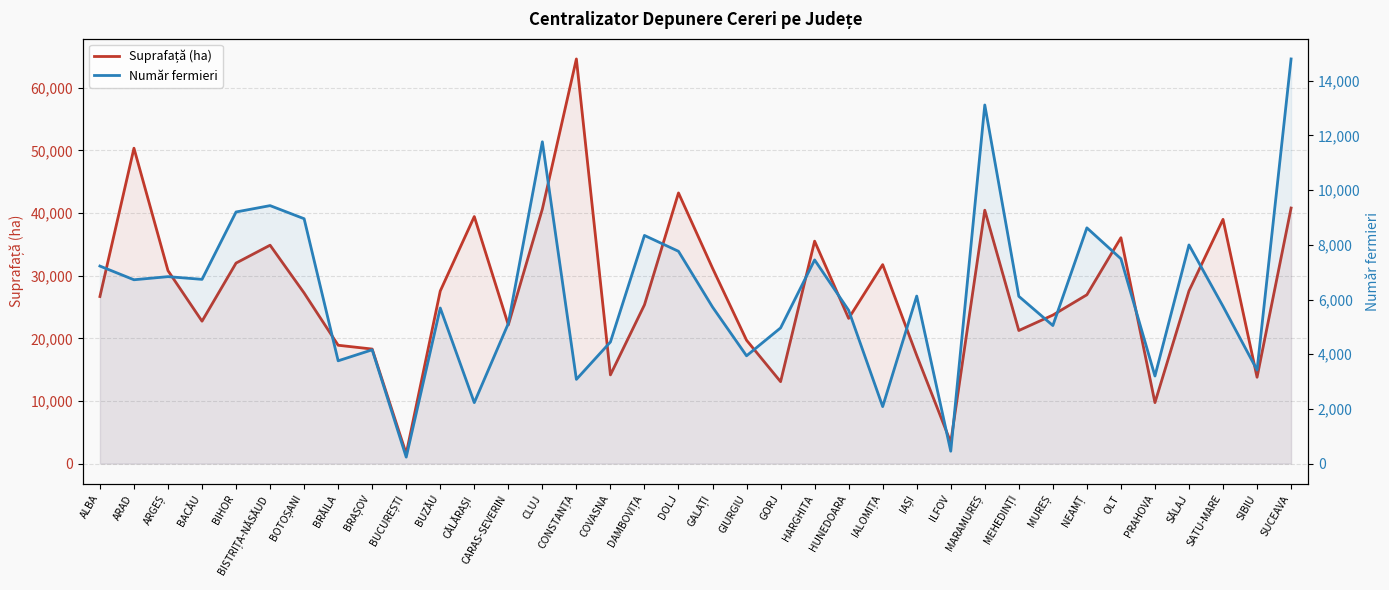

Which series has the largest total across all categories?

Suprafață (ha)